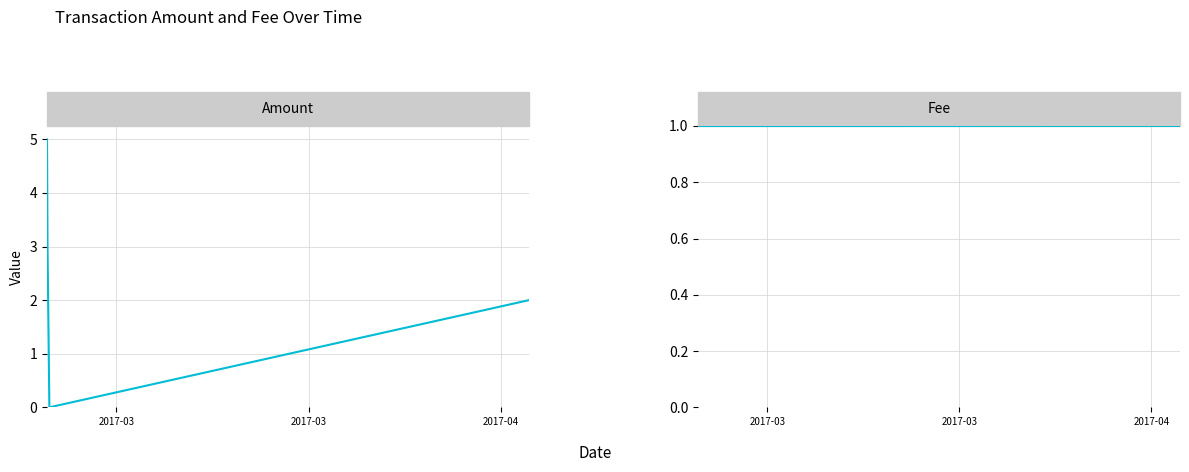

Is this an area chart (filled region under the line)?

No